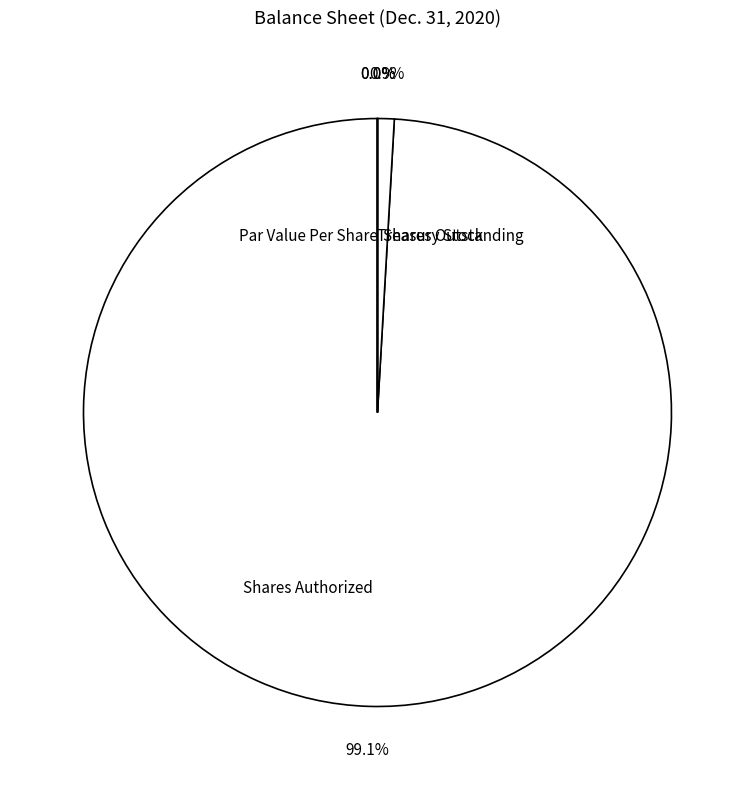

Is Shares Authorized the majority of the pie?

Yes